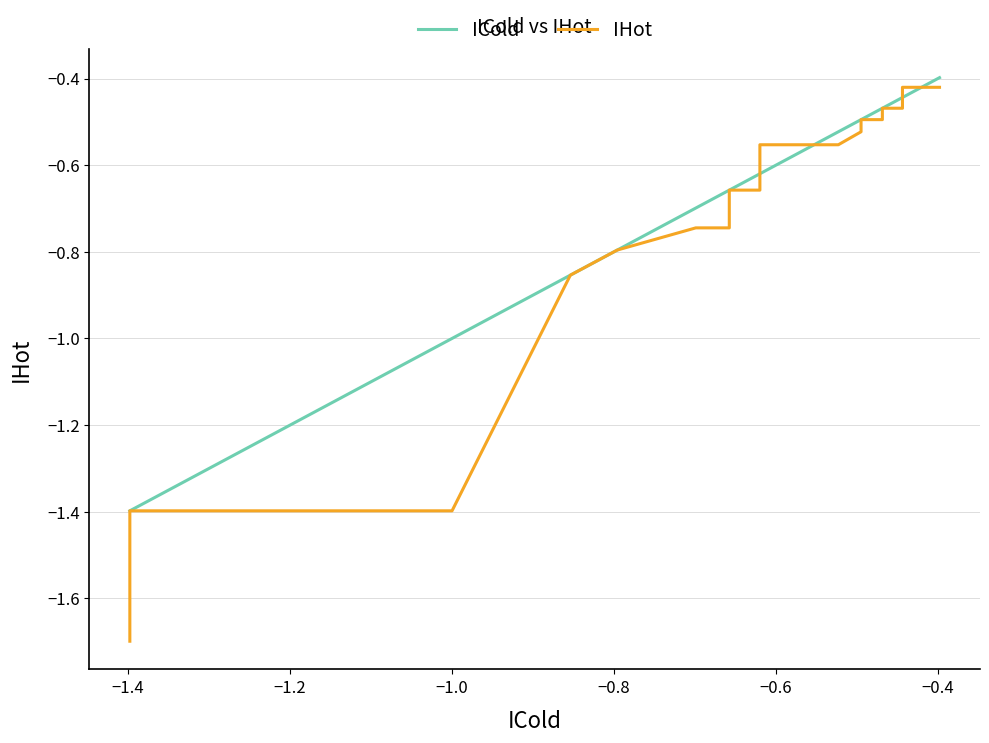

Reading right to left, transcribe all the data shown in this chart.

ICold: -0.4	-0.4	-0.4	-0.4	-0.4	-0.4	-0.4	-0.4	-0.4	-0.4	-0.4	-0.5	-0.5	-0.5	-0.5	-0.5	-0.5	-0.5	-0.5	-0.5	-0.5	-0.5	-0.5	-0.5	-0.6	-0.6	-0.6	-0.6	-0.6	-0.6	-0.7	-0.7	-0.7	-0.7	-0.7	-0.8	-0.9	-1.0	-1.4	-1.4
IHot: -0.4	-0.4	-0.4	-0.4	-0.4	-0.4	-0.4	-0.4	-0.5	-0.5	-0.5	-0.5	-0.5	-0.5	-0.5	-0.5	-0.5	-0.5	-0.5	-0.5	-0.5	-0.5	-0.5	-0.6	-0.6	-0.6	-0.6	-0.6	-0.6	-0.7	-0.7	-0.7	-0.7	-0.7	-0.7	-0.8	-0.9	-1.4	-1.4	-1.7